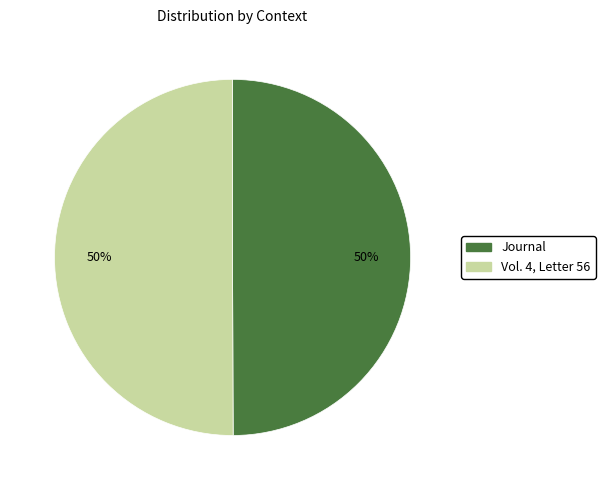

To the nearest percent, what percentage of the pie is Vol. 4, Letter 56?

50%